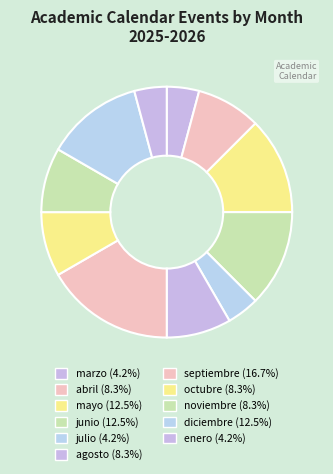

Which slice is the smallest?

marzo